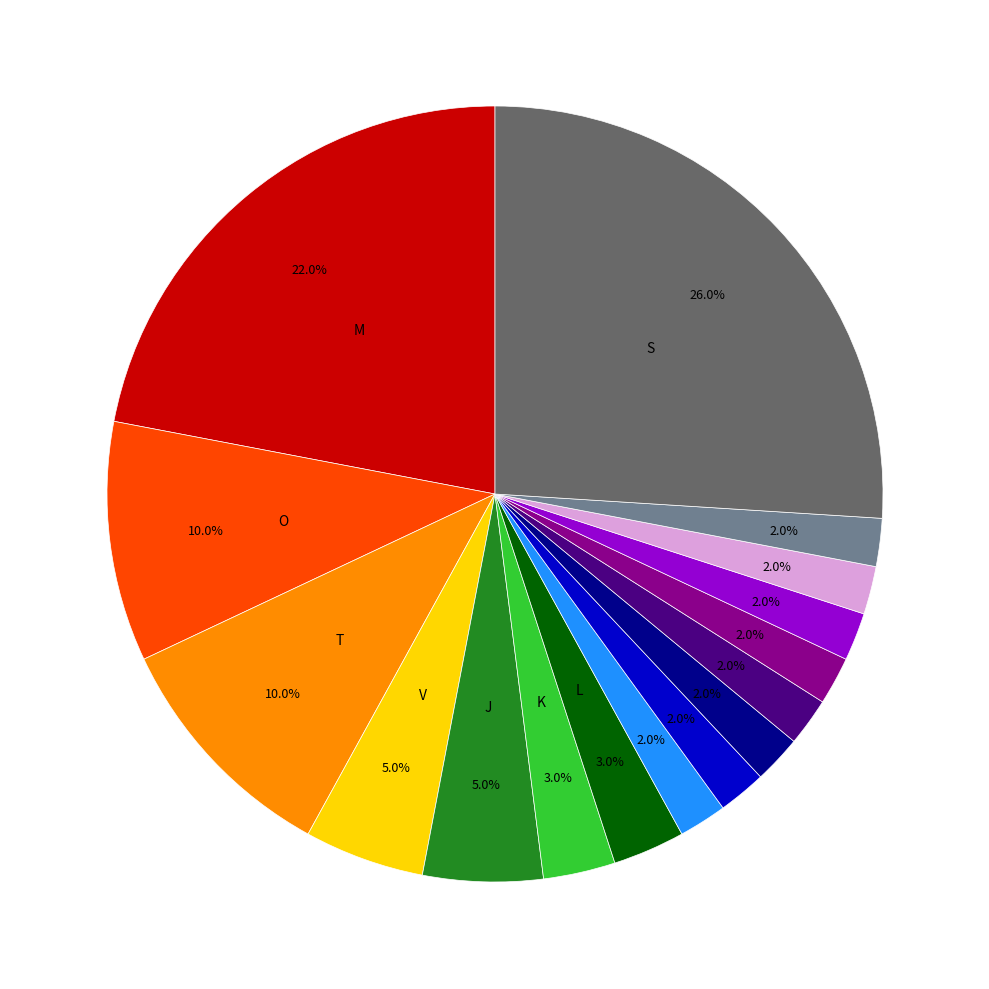

Is there a majority slice in this chart?

No